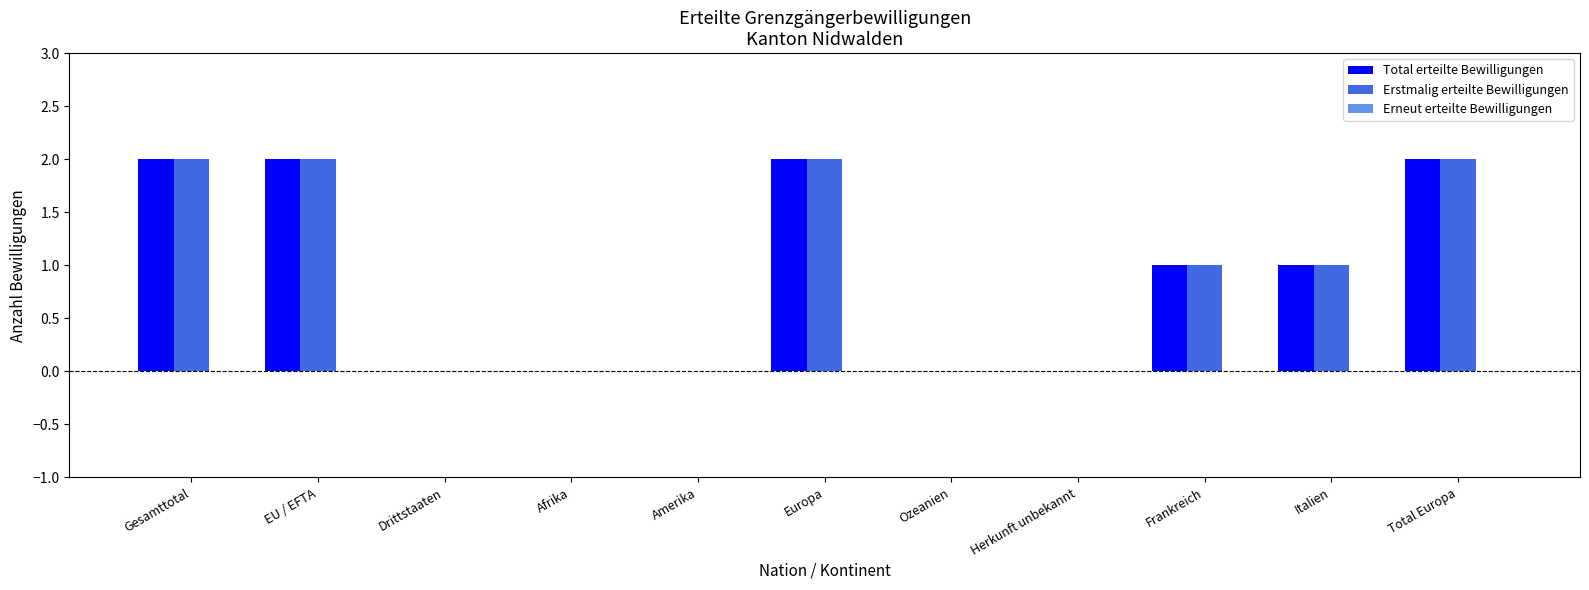

Is the value of Erstmalig erteilte Bewilligungen at Italien greater than the value of Total erteilte Bewilligungen at Herkunft unbekannt?

Yes